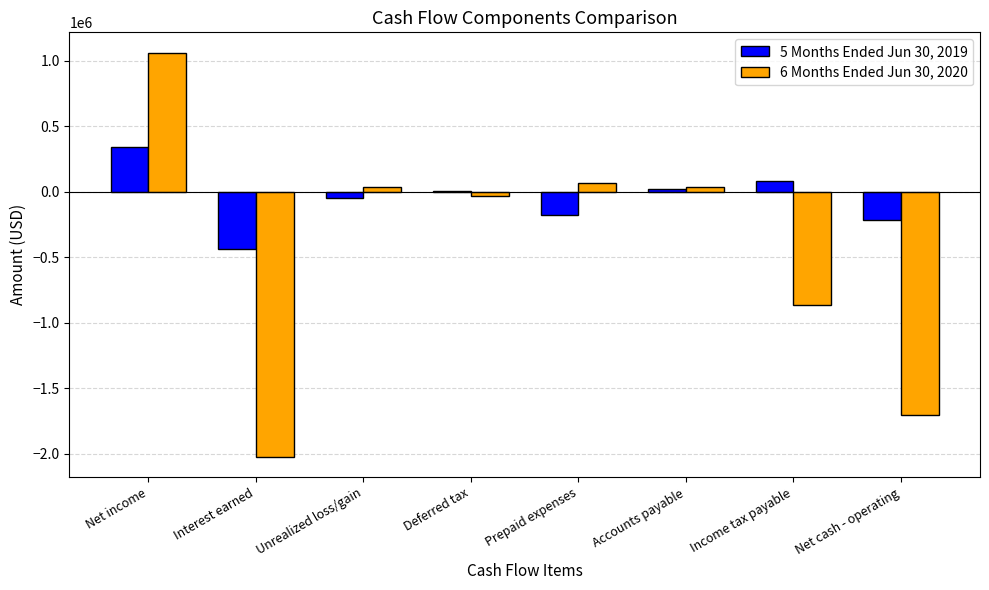

What is the difference between the maximum and minimum values in the 5 Months Ended Jun 30, 2019 series?

772487